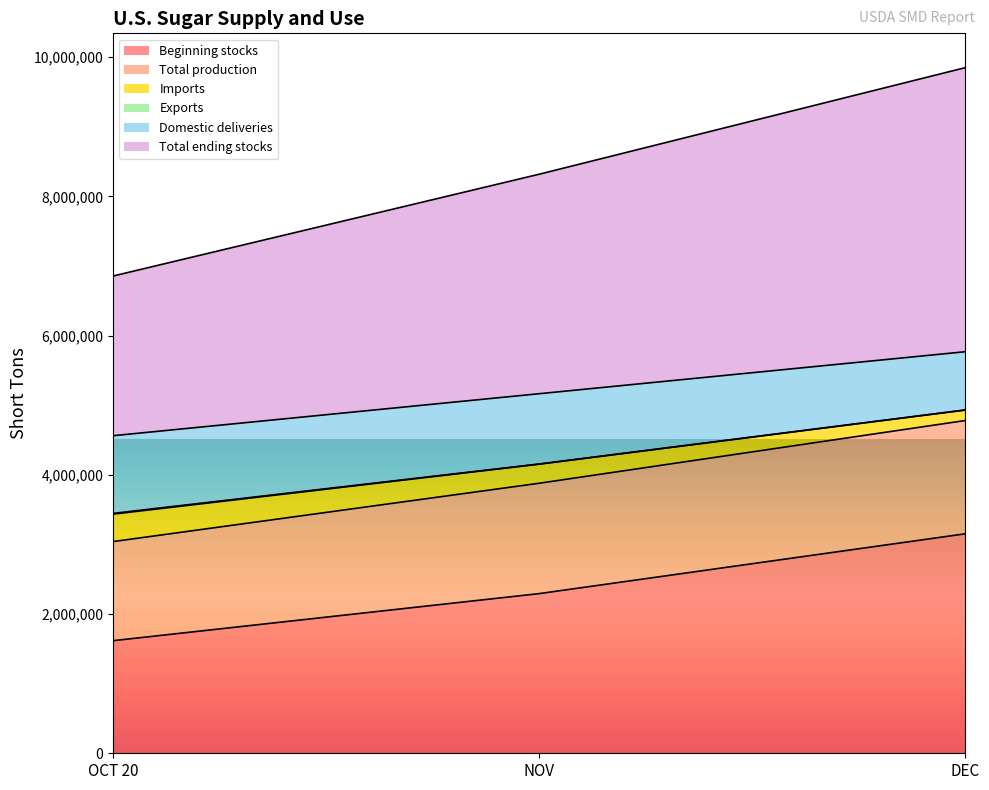

Which category has the highest value in the Beginning stocks series?

DEC